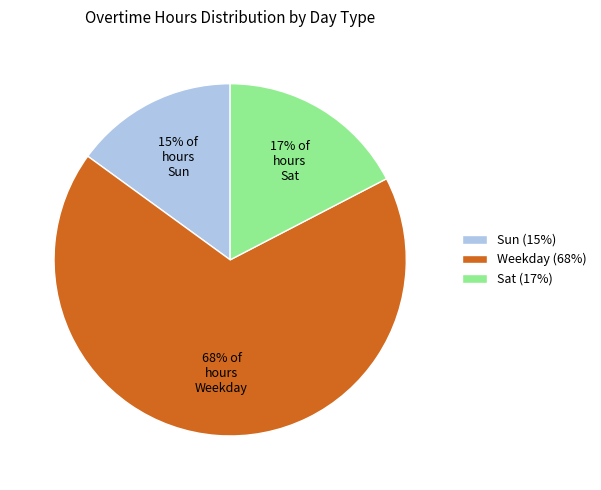

Combined, do Weekday (68%) and Sat (17%) account for over 50%?

Yes